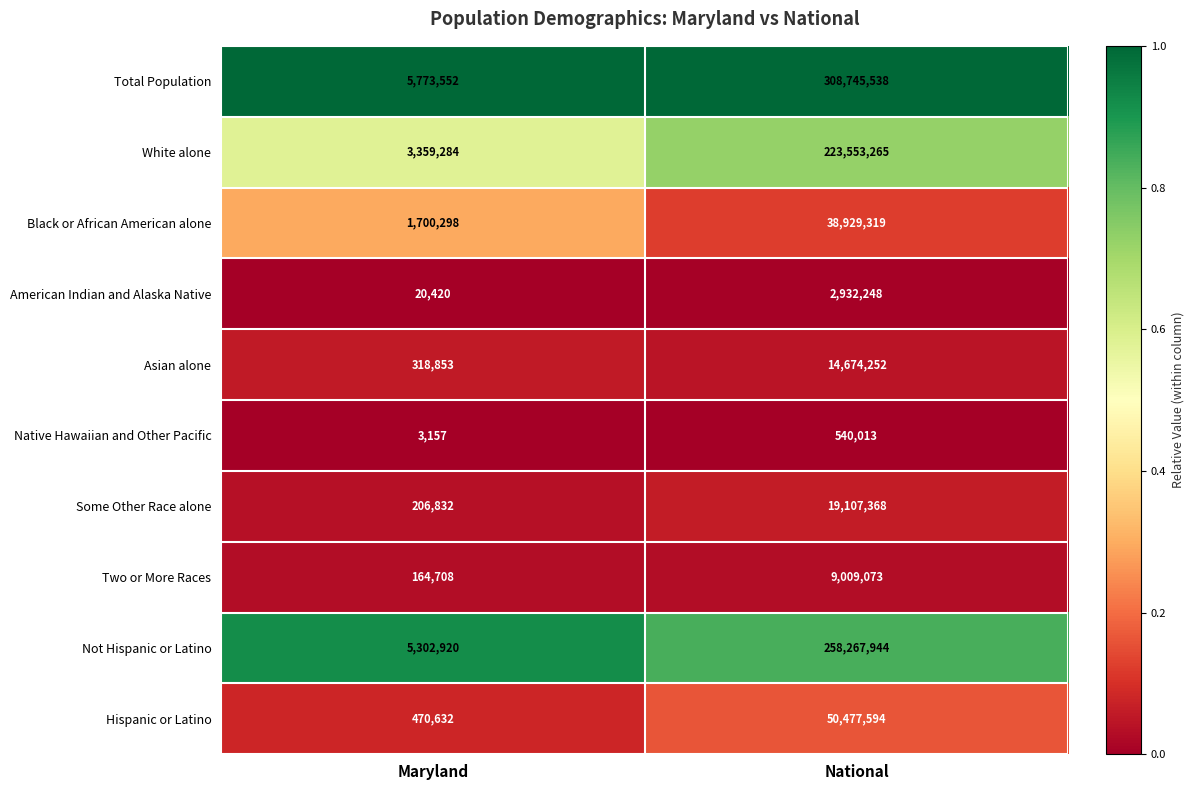

Which series changed the most between Maryland and National?

Total Population